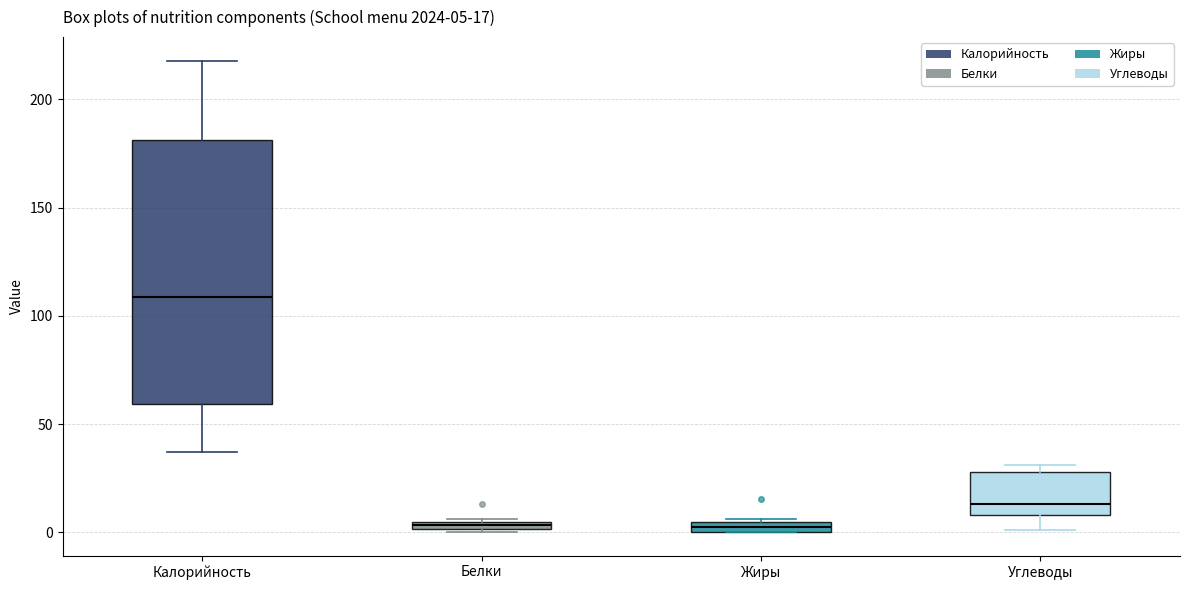

Which box is the tallest, from its lower edge to its upper edge?

Калорийность